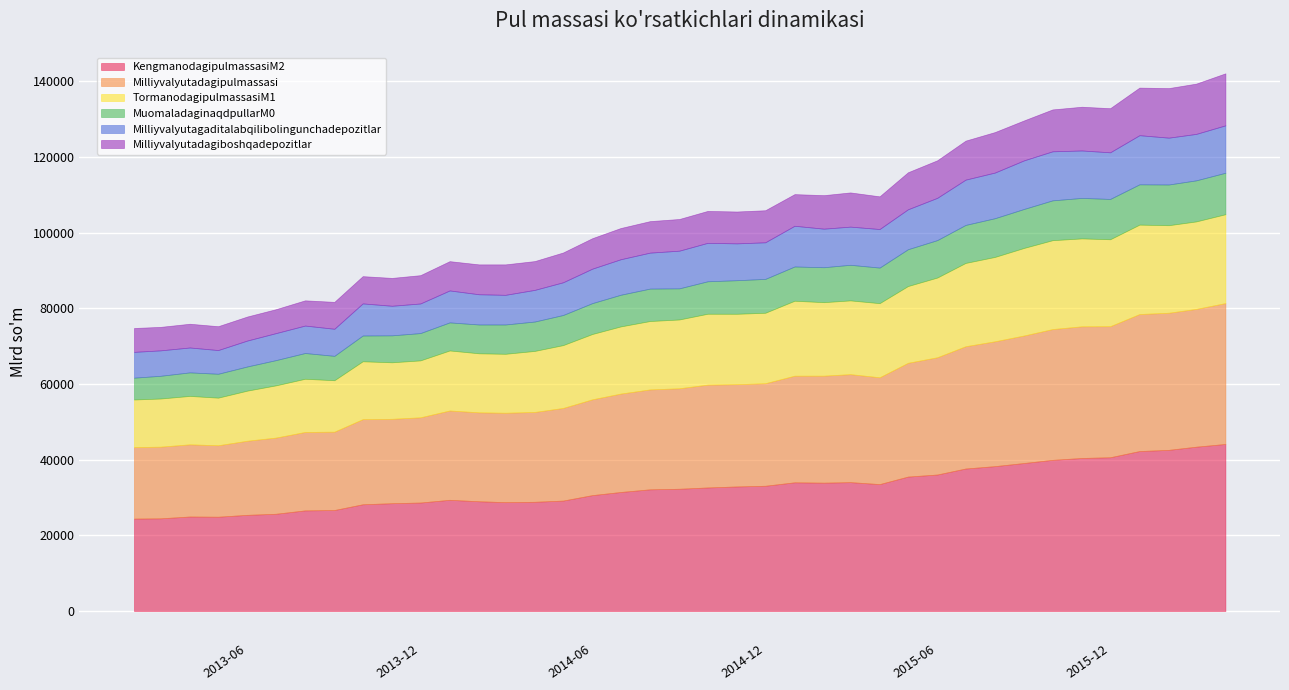

True or false: MuomaladaginaqdpullarM0 and KengmanodagipulmassasiM2 intersect in this chart.

False